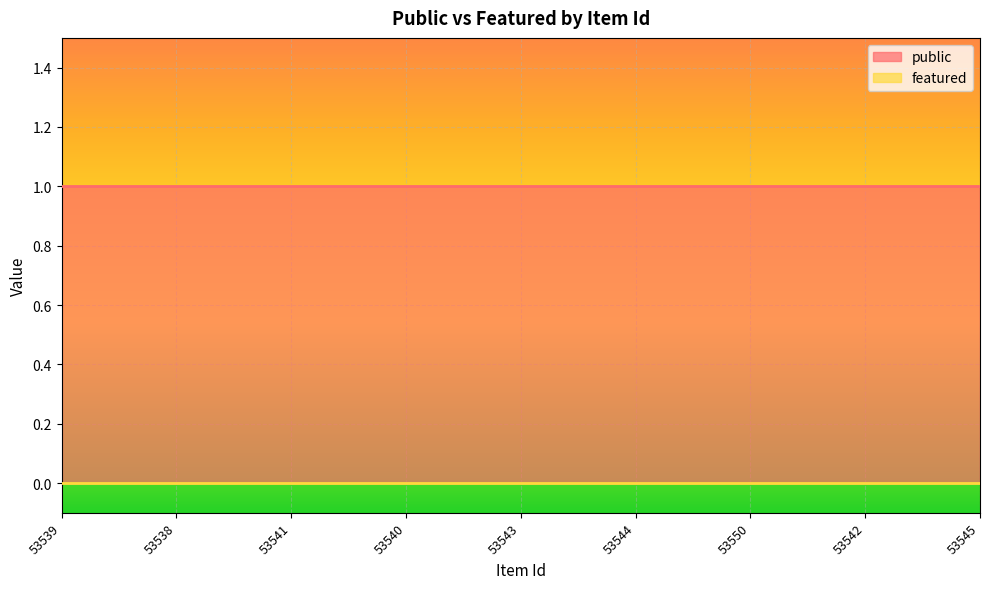

Is it true that public equals 1 at 53543?

True